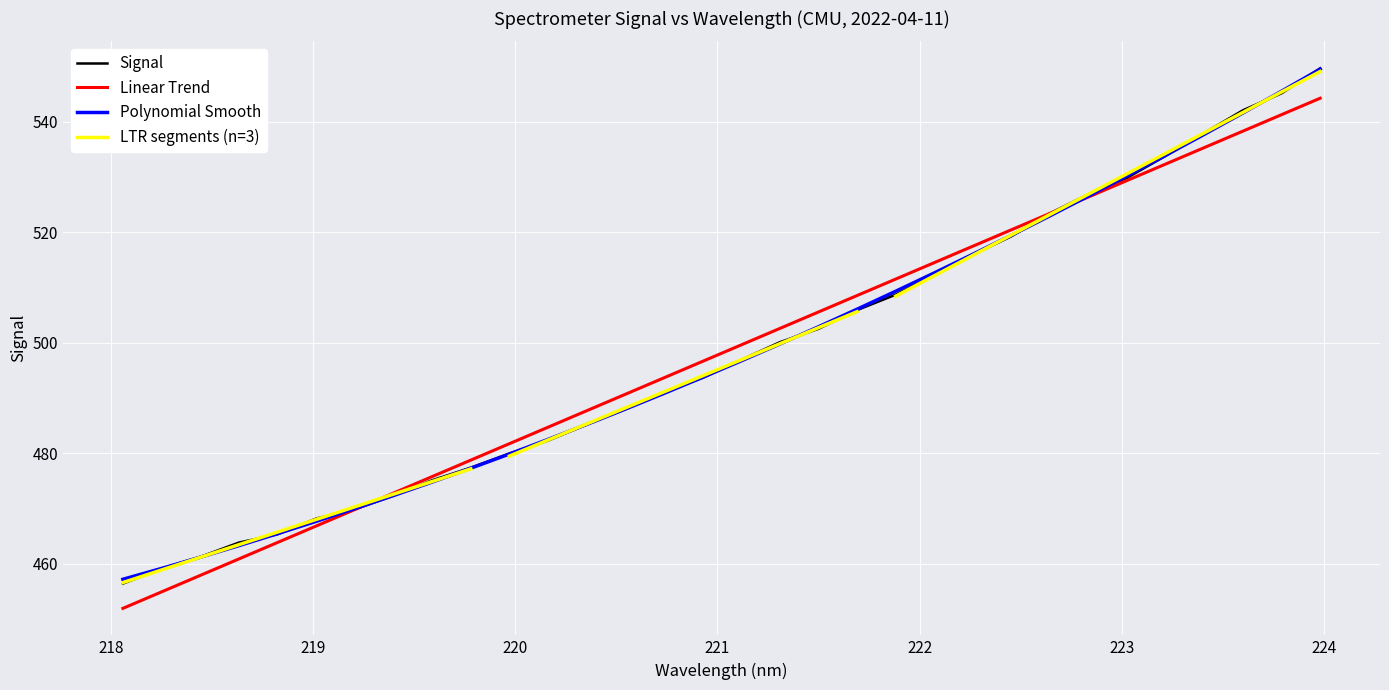

What is the difference between the highest and lowest values at 222?

1.4